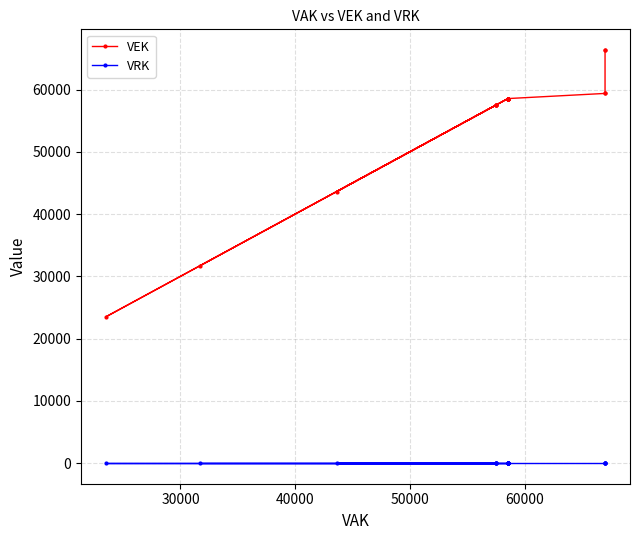

How many lines are shown in the chart?

2